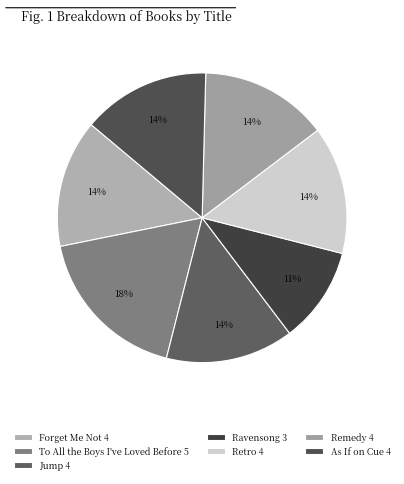

Which category has the biggest portion of the pie?

To All the Boys I've Loved Before